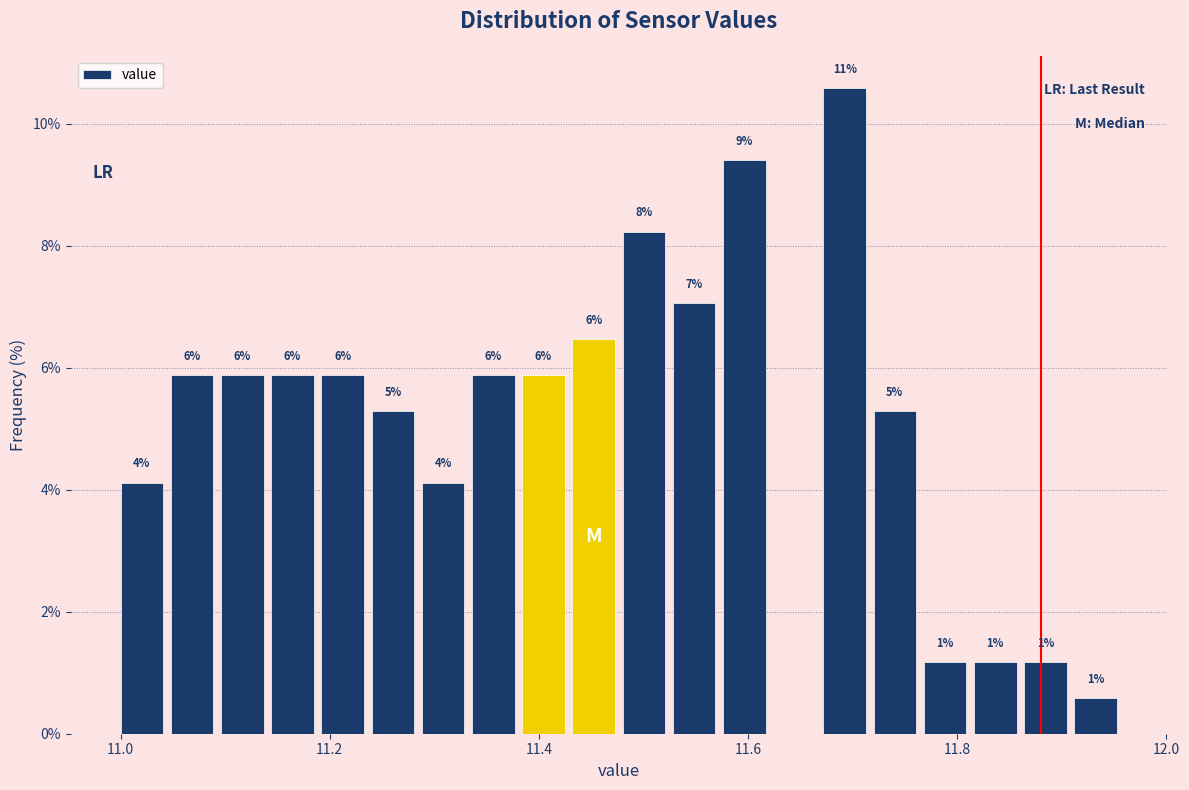

Read against the x-axis, roughly where is the centre of the tallest bar?

11.70